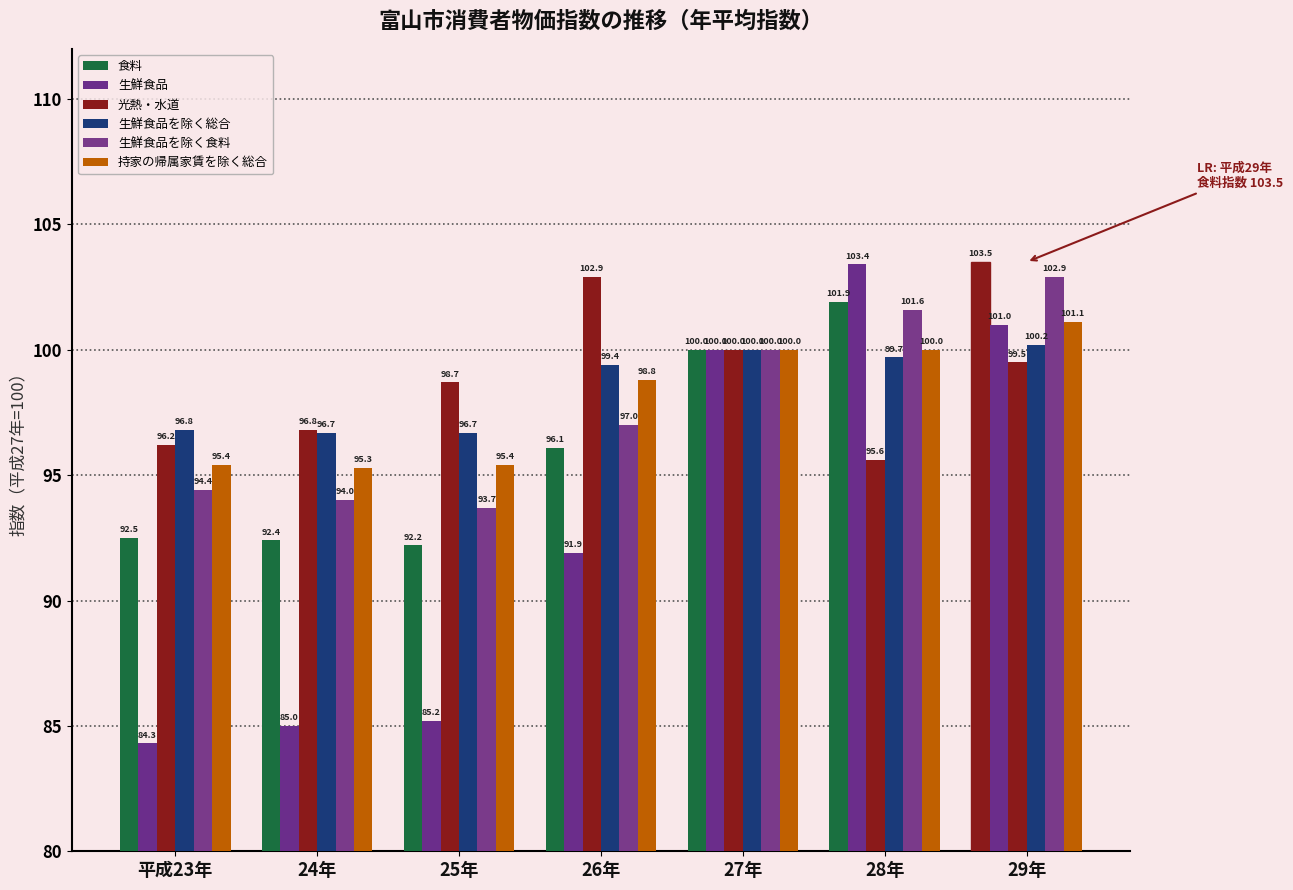

The value of 光熱・水道 at 26年 is 148.8. True or false?

False